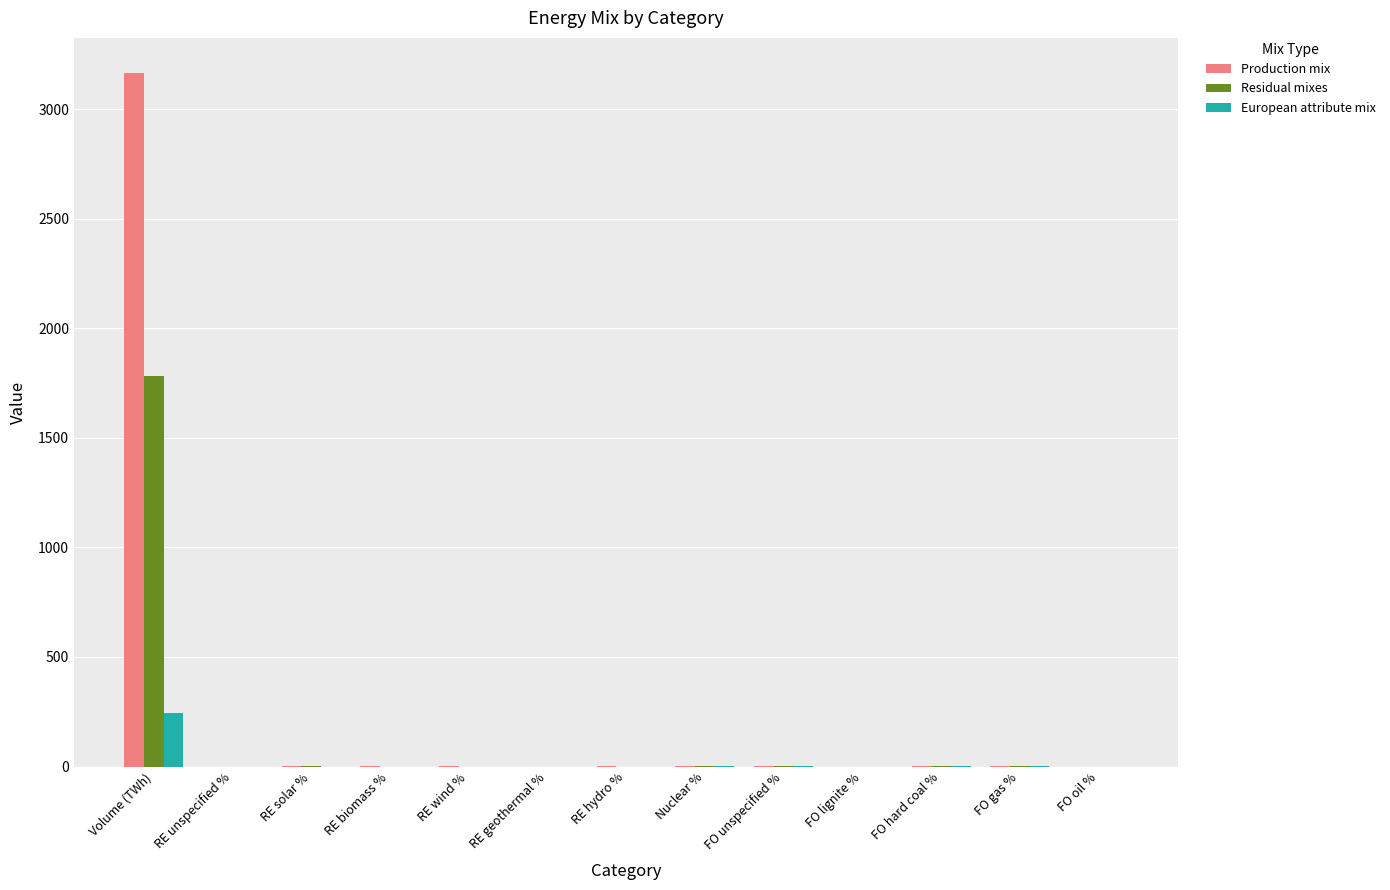

Which category has the highest value across all series?

Volume (TWh)